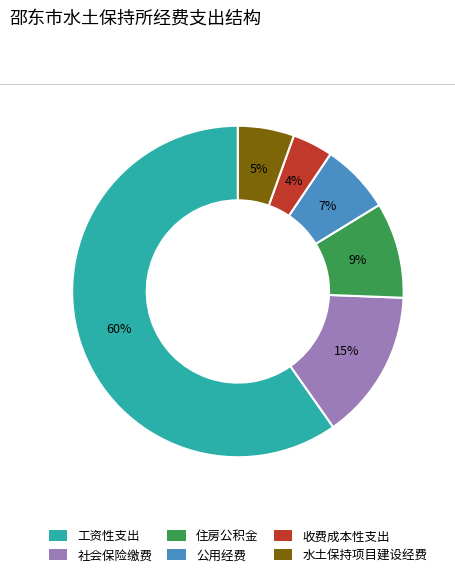

Is it true that 住房公积金 is 9% of the pie?

True